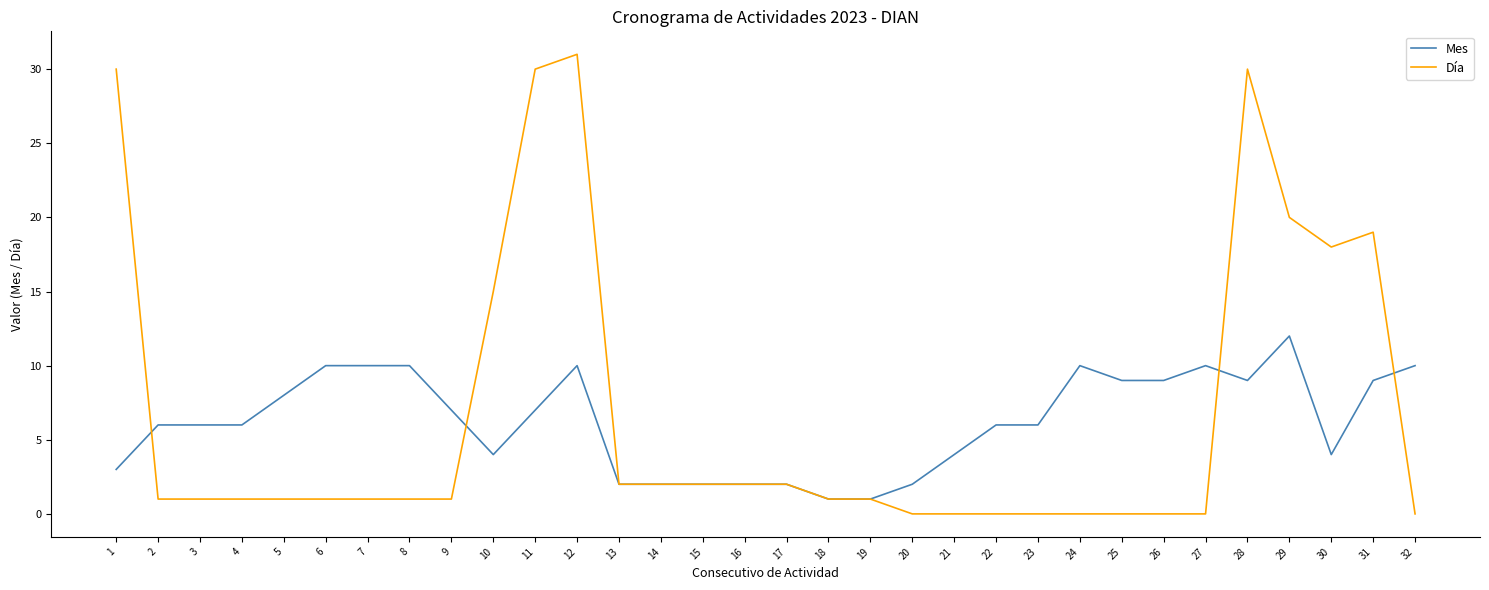

The value of Día at 31 is 19. True or false?

True